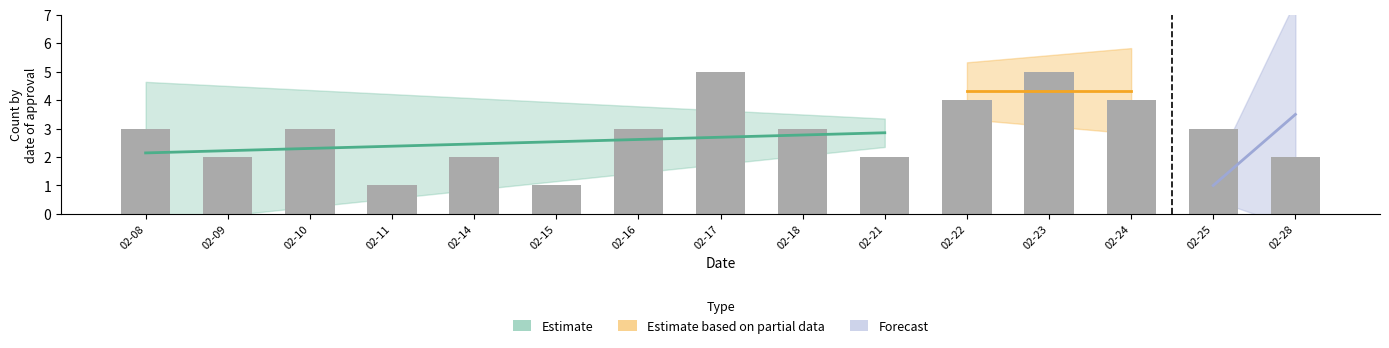

How many bars are there in total?

15